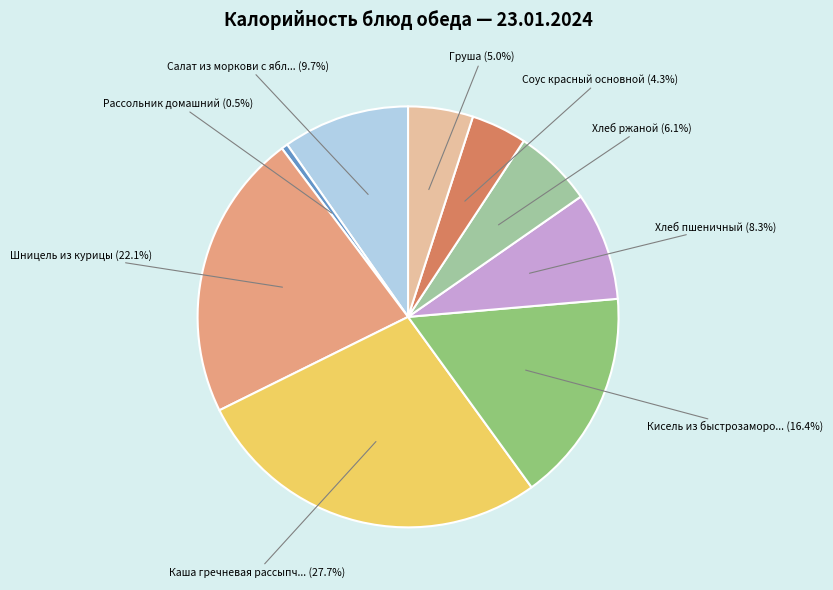

Is there a majority slice in this chart?

No